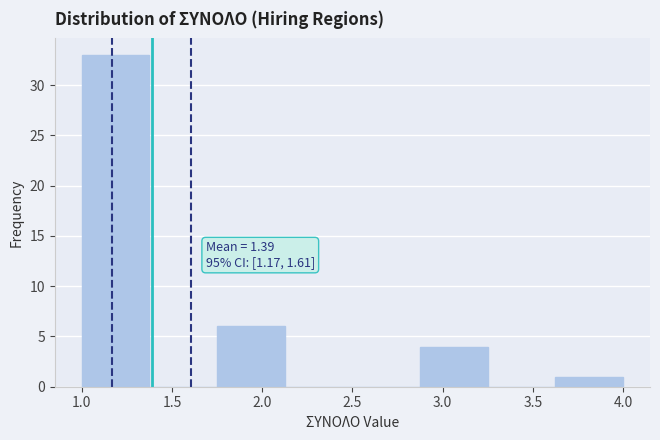

Over which range of the x-axis is the bar tallest?

1.000 to 1.375